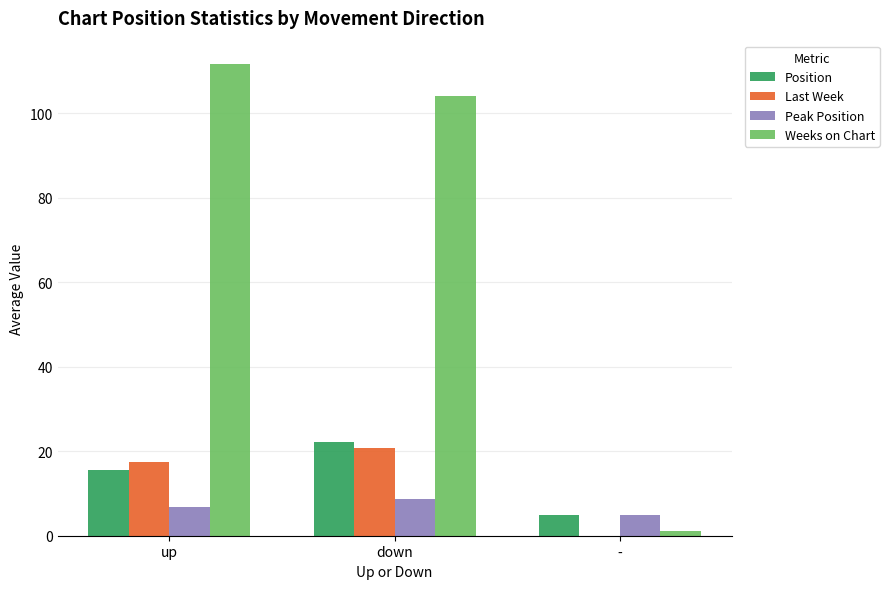

What is the difference between the maximum and second lowest values in the Weeks on Chart series?

7.6